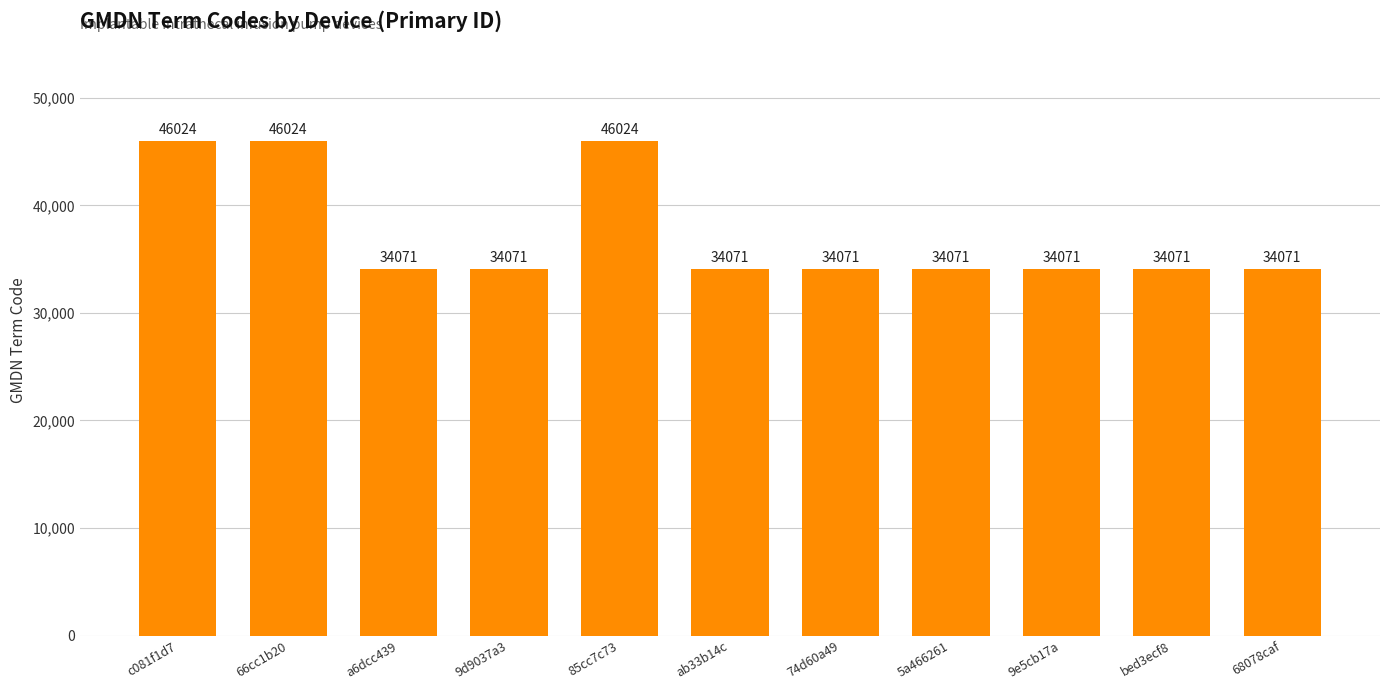

Is it true that the value at 9e5cb17a is 21510?

False